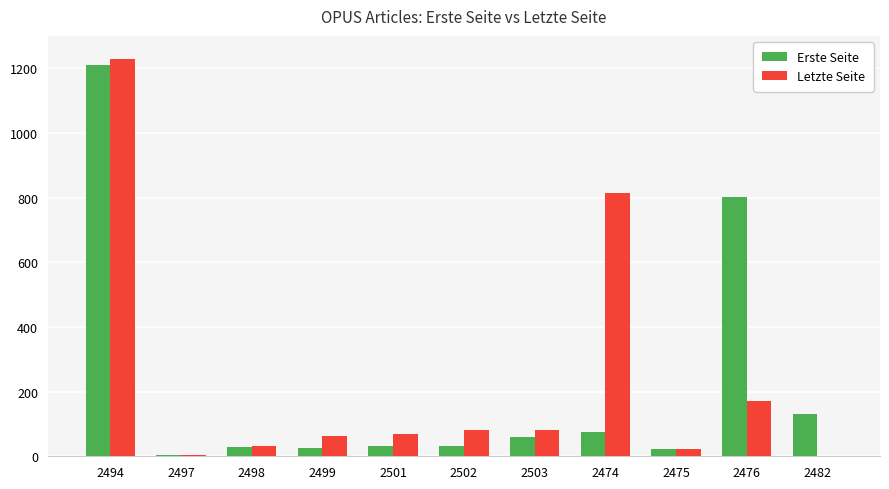

What is the approximate value of Letzte Seite at 2494?

1230